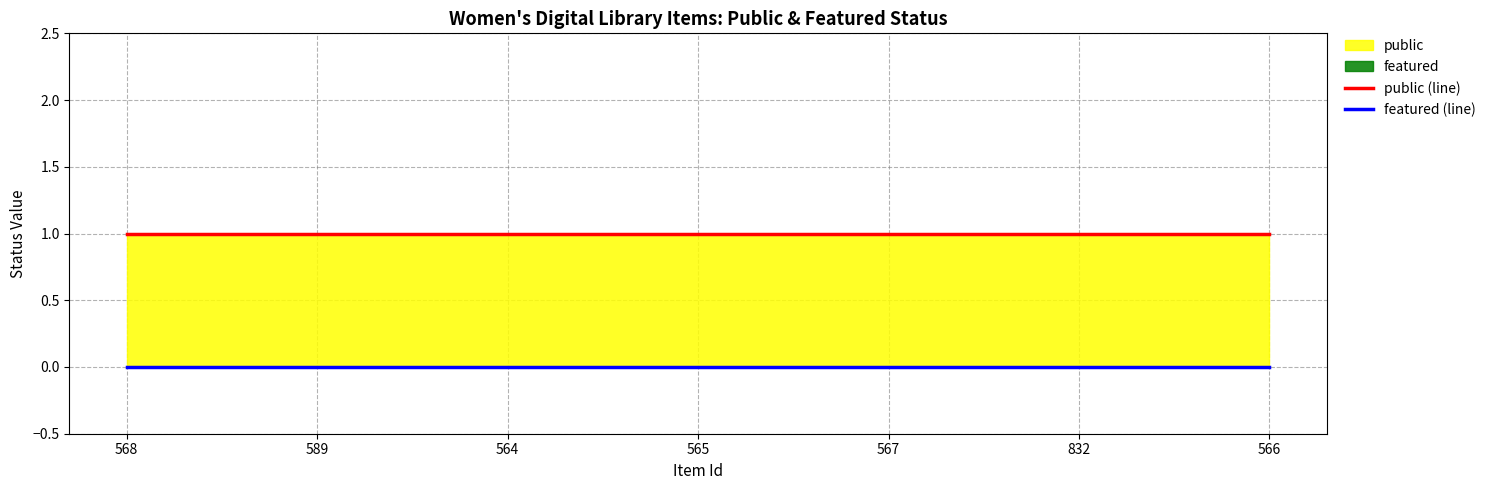

What is the value of the public (line) point at the 4th from the left?

1